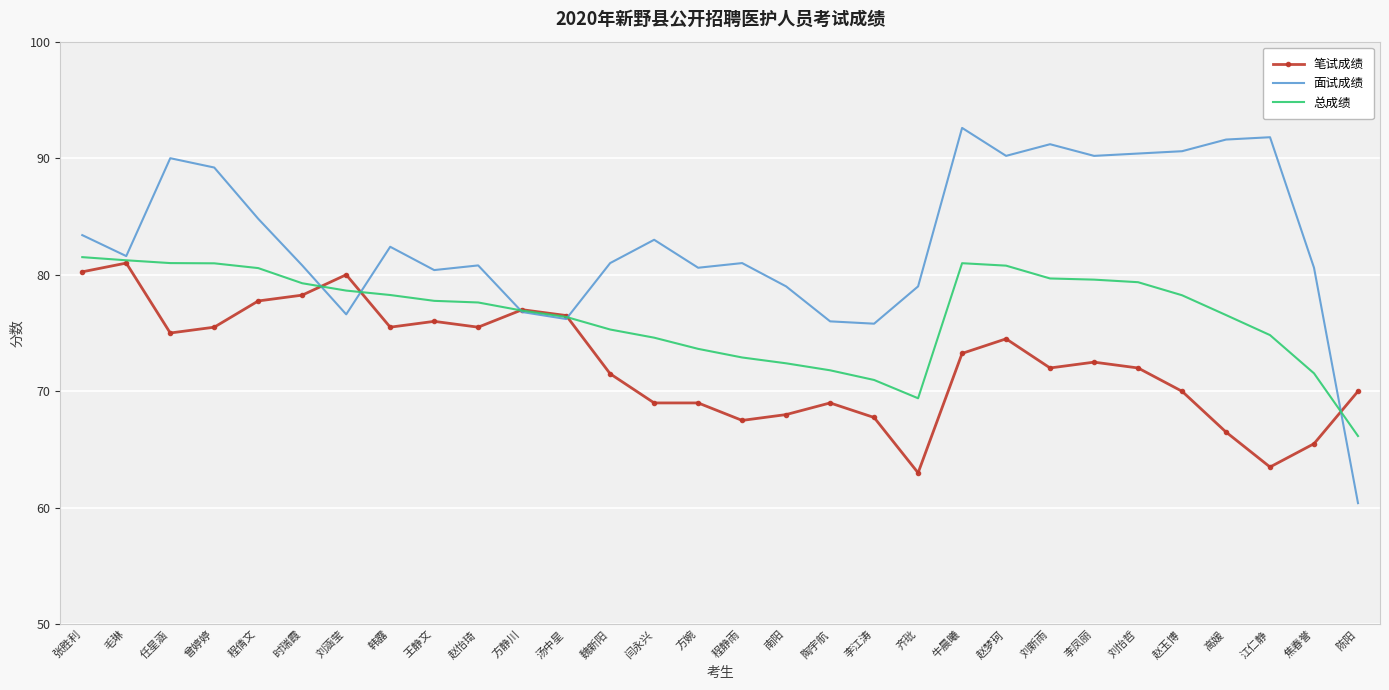

What position from the right is 曾婷婷?

27